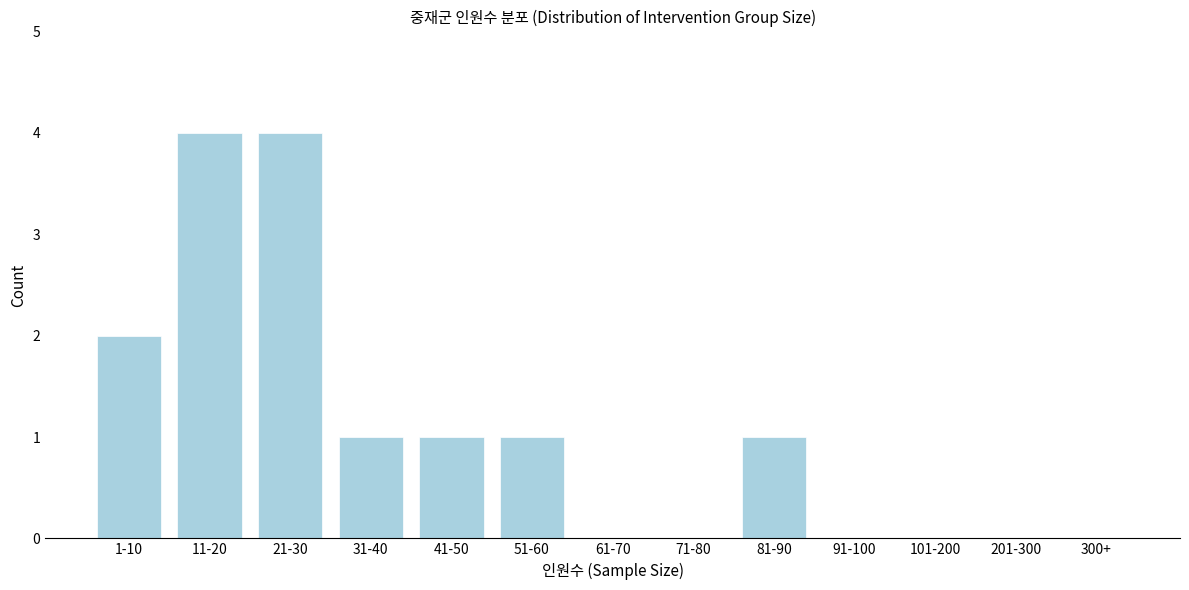

Reading right to left, extract all data points from this chart.

300+=0	201-300=0	101-200=0	91-100=0	81-90=1	71-80=0	61-70=0	51-60=1	41-50=1	31-40=1	21-30=4	11-20=4	1-10=2